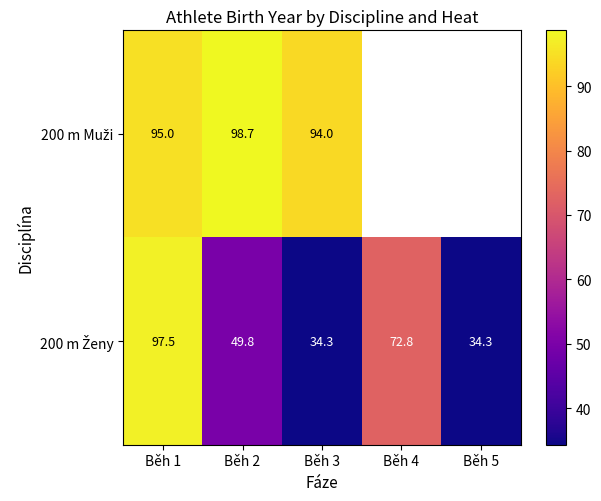

What is the total value across all series at Běh 2?

148.5